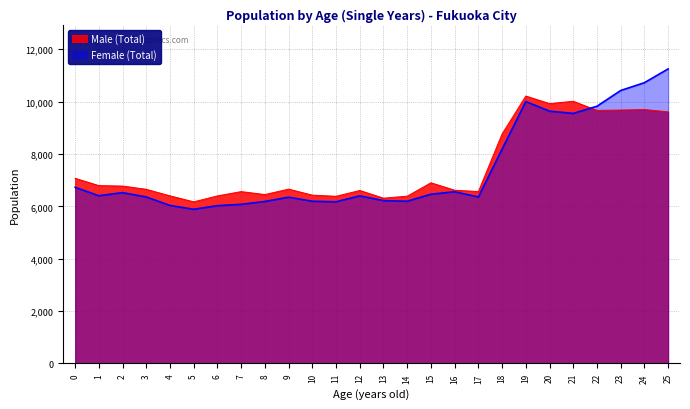

At which label does Male (Total) reach its minimum?

5